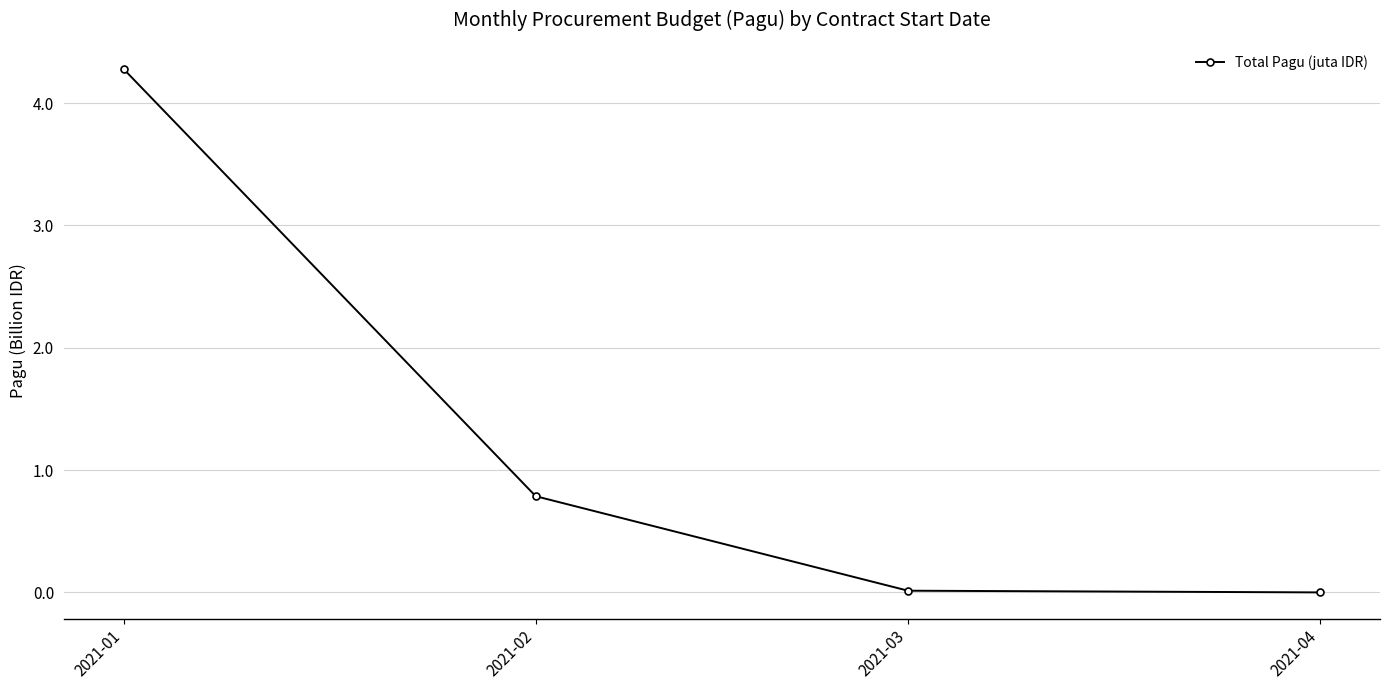

Where is the data nearest to the value 2?

2021-02